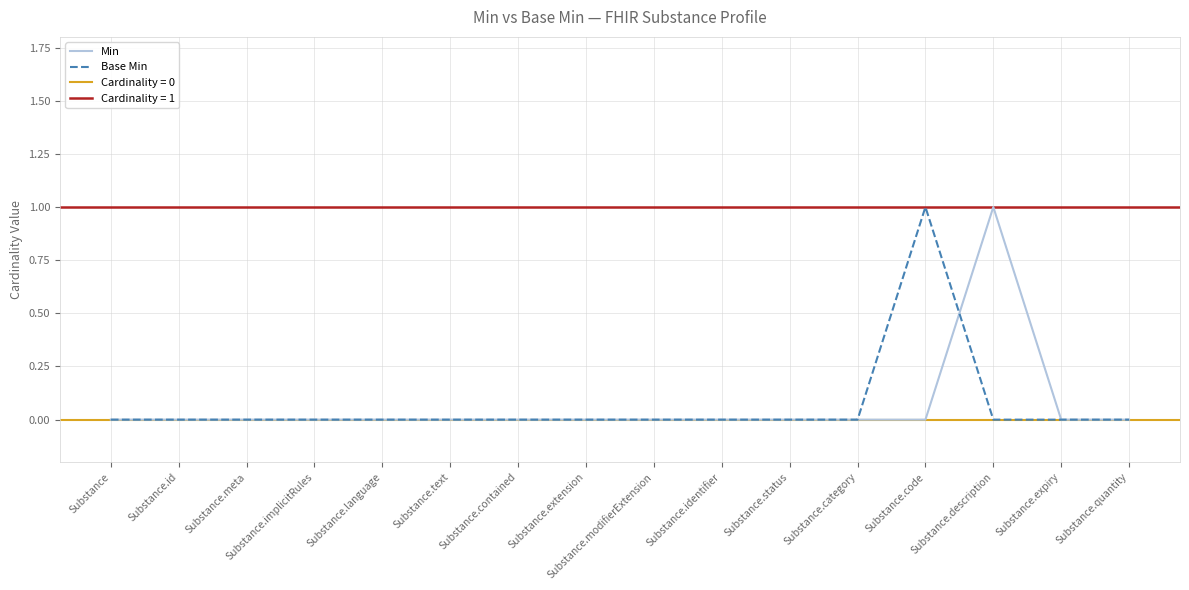

Which label corresponds to the smallest value in the chart?

Substance